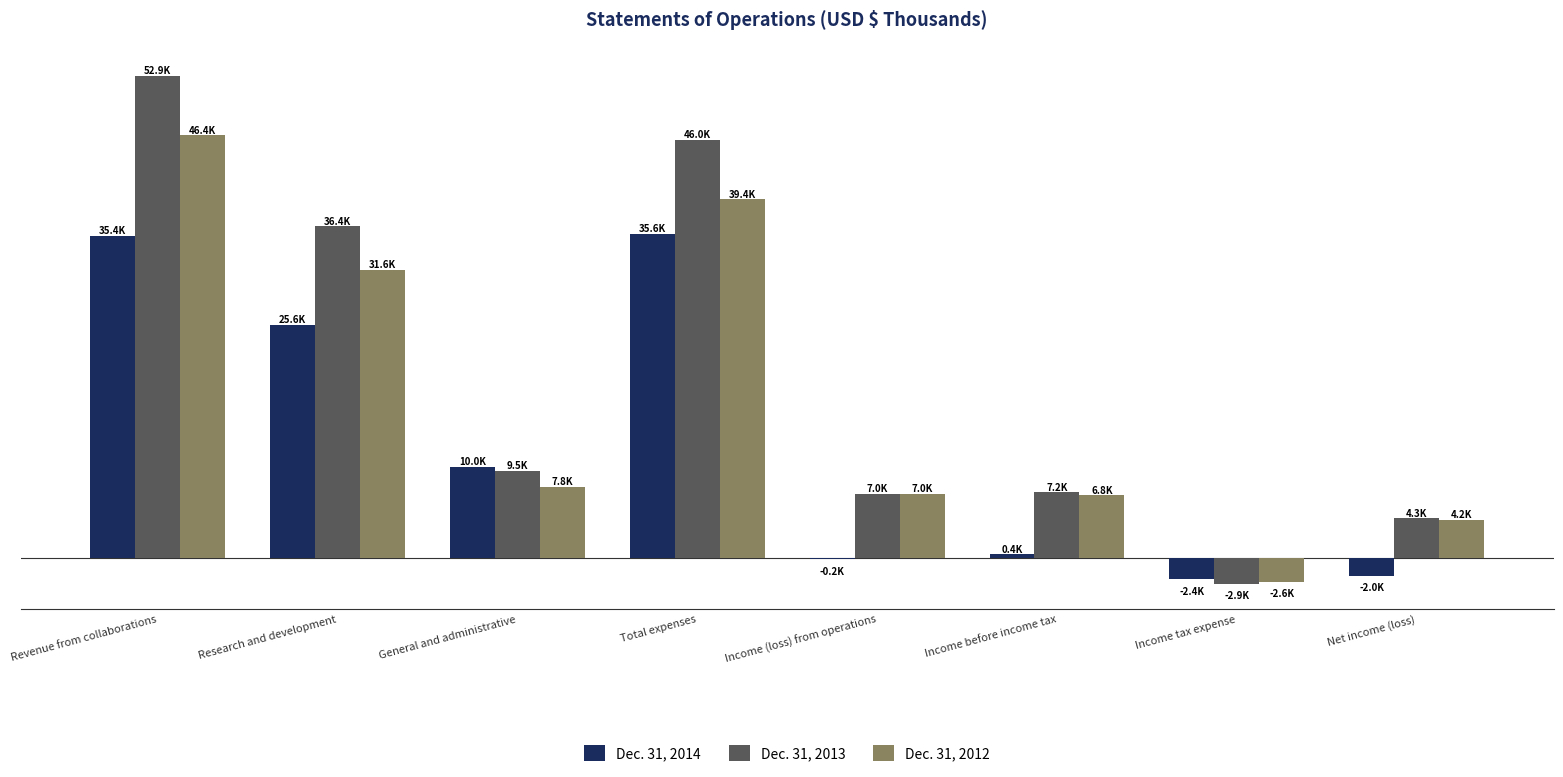

Rank the categories by Dec. 31, 2013 value from lowest to highest.

Income tax expense, Net income (loss), Income (loss) from operations, Income before income tax, General and administrative, Research and development, Total expenses, Revenue from collaborations